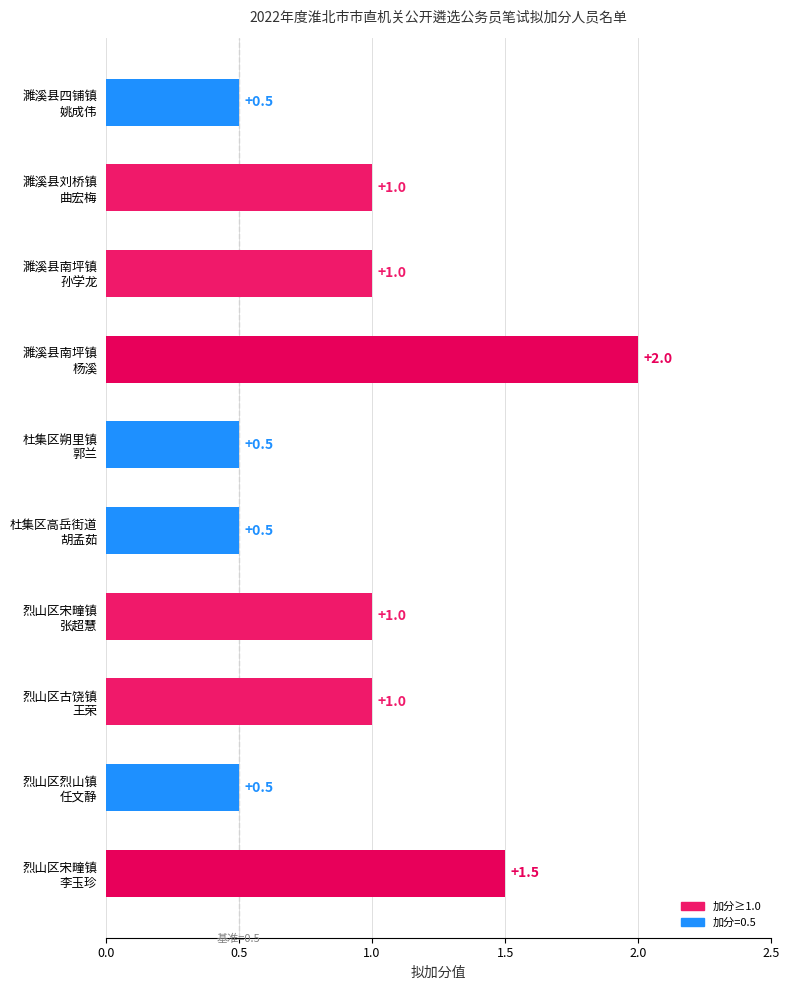

What is the smallest value displayed?

0.5